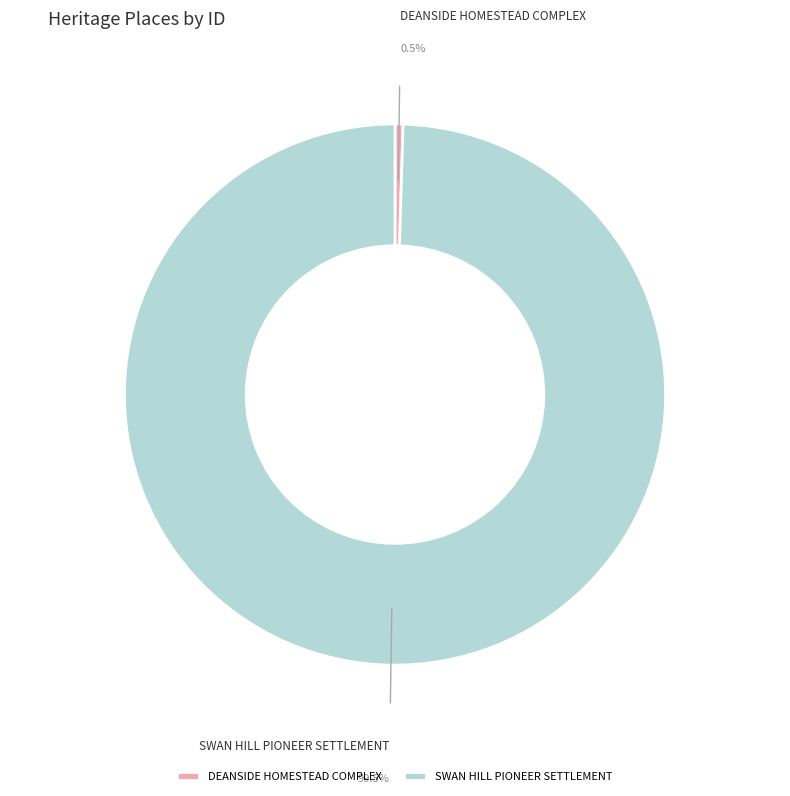

Which slice is the largest?

SWAN HILL PIONEER SETTLEMENT